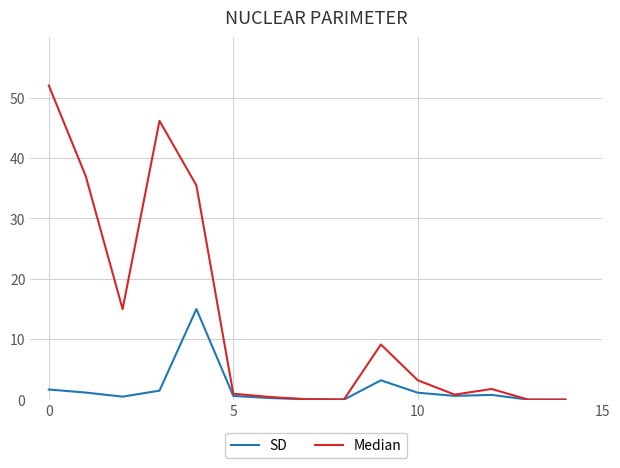

Which series has the largest range (max minus min)?

Median